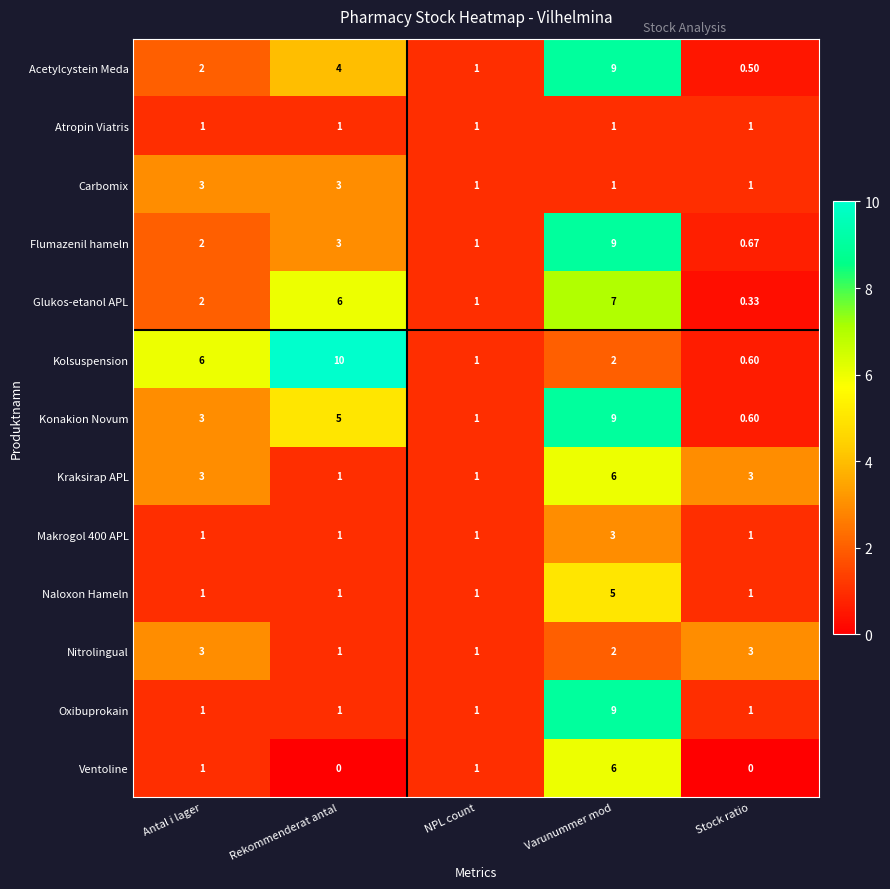

At which category is the sum across all series the highest?

Varunummer mod